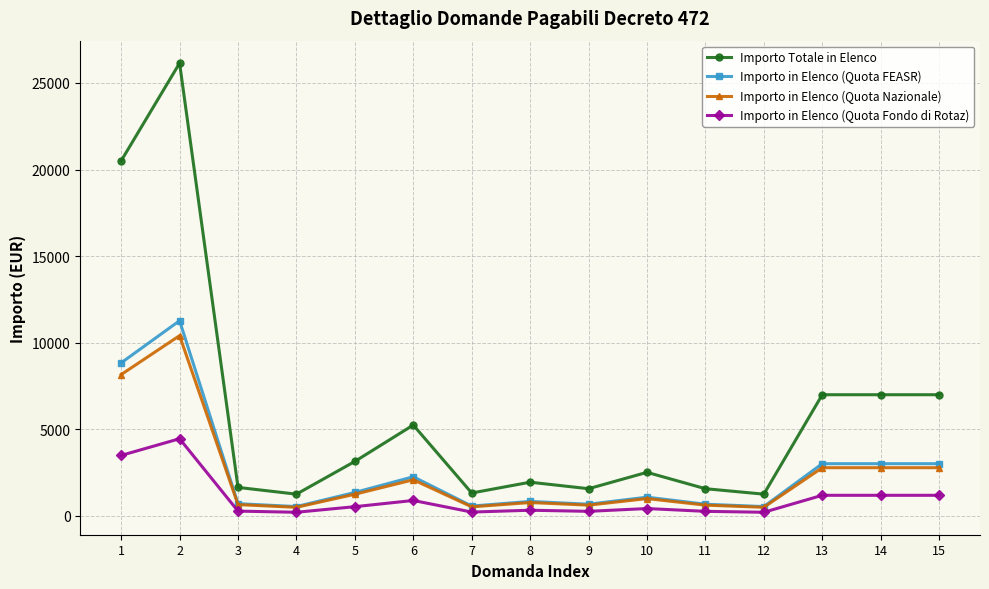

True or false: Importo in Elenco (Quota Fondo di Rotaz) and Importo in Elenco (Quota FEASR) intersect in this chart.

False